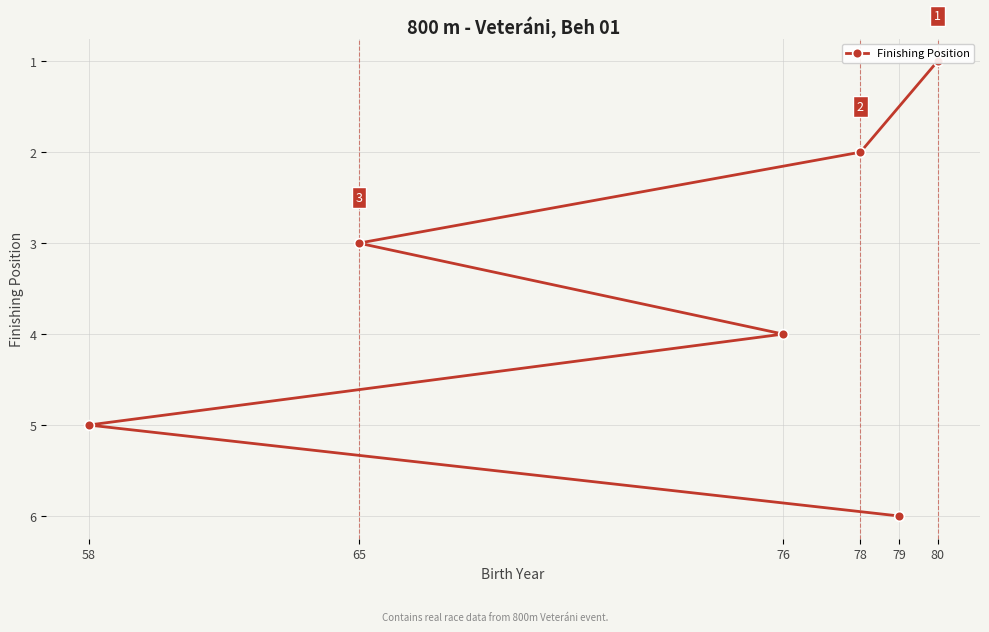

What is the sum of the values at 58 and 79?

11